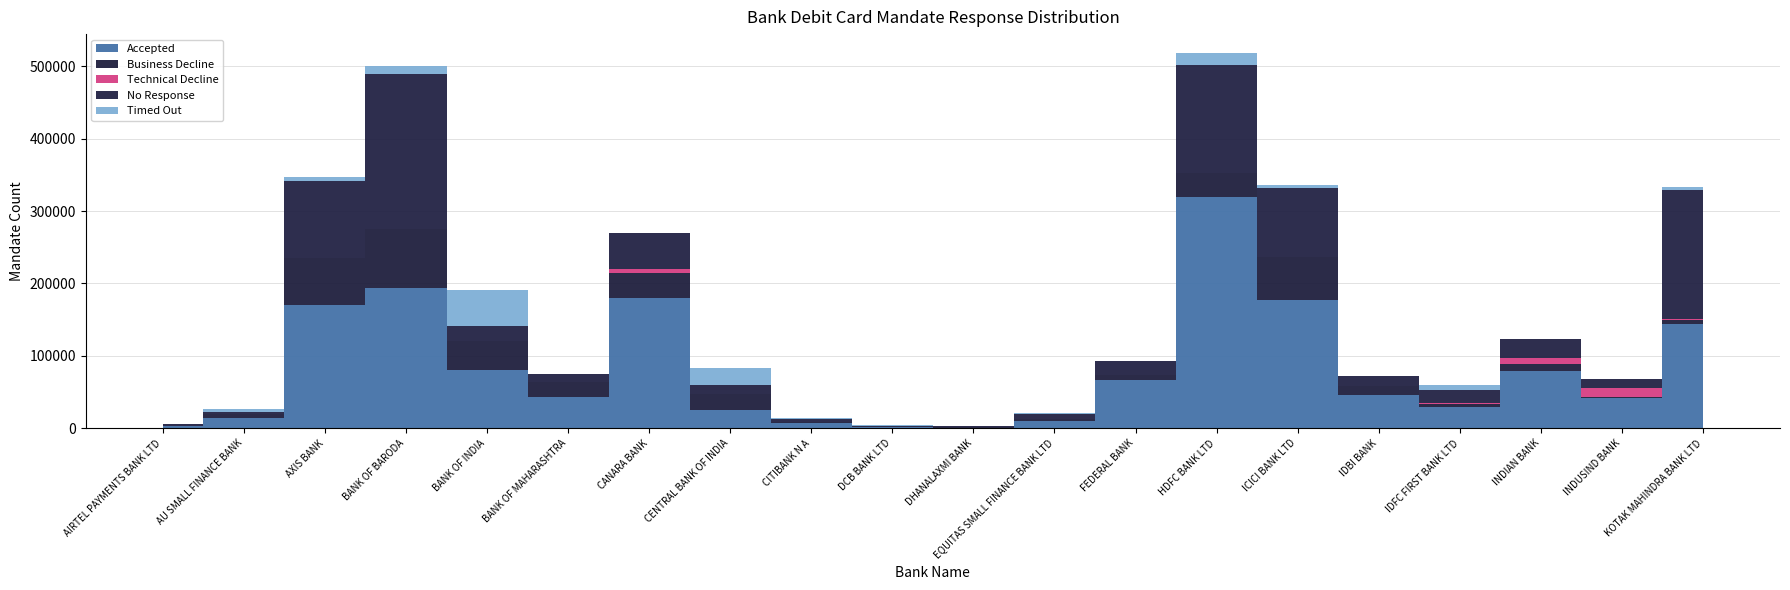

Reading left to right, extract all data points from this chart.

Accepted: AIRTEL PAYMENTS BANK LTD=3007	AU SMALL FINANCE BANK=14281	AXIS BANK=170864	BANK OF BARODA=193832	BANK OF INDIA=80643	BANK OF MAHARASHTRA=42555	CANARA BANK=179784	CENTRAL BANK OF INDIA=24657	CITIBANK N A=7835	DCB BANK LTD=1299	DHANALAXMI BANK=1087	EQUITAS SMALL FINANCE BANK LTD=9733	FEDERAL BANK=66086	HDFC BANK LTD=319147	ICICI BANK LTD=176844	IDBI BANK=45688	IDFC FIRST BANK LTD=29817	INDIAN BANK=78442	INDUSIND BANK=42235	KOTAK MAHINDRA BANK LTD=143675
Business Decline: AIRTEL PAYMENTS BANK LTD=425	AU SMALL FINANCE BANK=5545	AXIS BANK=63741	BANK OF BARODA=81758	BANK OF INDIA=39313	BANK OF MAHARASHTRA=20818	CANARA BANK=34386	CENTRAL BANK OF INDIA=22821	CITIBANK N A=807	DCB BANK LTD=1010	DHANALAXMI BANK=557	EQUITAS SMALL FINANCE BANK LTD=3187	FEDERAL BANK=6991	HDFC BANK LTD=33099	ICICI BANK LTD=59465	IDBI BANK=12534	IDFC FIRST BANK LTD=4391	INDIAN BANK=10394	INDUSIND BANK=1007	KOTAK MAHINDRA BANK LTD=5594
Technical Decline: AIRTEL PAYMENTS BANK LTD=270	AU SMALL FINANCE BANK=23	AXIS BANK=19	BANK OF BARODA=2	BANK OF INDIA=0	BANK OF MAHARASHTRA=108	CANARA BANK=5530	CENTRAL BANK OF INDIA=448	CITIBANK N A=500	DCB BANK LTD=0	DHANALAXMI BANK=24	EQUITAS SMALL FINANCE BANK LTD=0	FEDERAL BANK=351	HDFC BANK LTD=27	ICICI BANK LTD=18	IDBI BANK=90	IDFC FIRST BANK LTD=125	INDIAN BANK=8484	INDUSIND BANK=12010	KOTAK MAHINDRA BANK LTD=1361
No Response: AIRTEL PAYMENTS BANK LTD=1761	AU SMALL FINANCE BANK=3278	AXIS BANK=106140	BANK OF BARODA=213100	BANK OF INDIA=20675	BANK OF MAHARASHTRA=11855	CANARA BANK=49461	CENTRAL BANK OF INDIA=11997	CITIBANK N A=3705	DCB BANK LTD=874	DHANALAXMI BANK=1886	EQUITAS SMALL FINANCE BANK LTD=6374	FEDERAL BANK=19744	HDFC BANK LTD=149610	ICICI BANK LTD=95457	IDBI BANK=13444	IDFC FIRST BANK LTD=18921	INDIAN BANK=25470	INDUSIND BANK=13331	KOTAK MAHINDRA BANK LTD=179010
Timed Out: AIRTEL PAYMENTS BANK LTD=7	AU SMALL FINANCE BANK=3187	AXIS BANK=5661	BANK OF BARODA=10943	BANK OF INDIA=49892	BANK OF MAHARASHTRA=74	CANARA BANK=285	CENTRAL BANK OF INDIA=23310	CITIBANK N A=1071	DCB BANK LTD=956	DHANALAXMI BANK=11	EQUITAS SMALL FINANCE BANK LTD=1427	FEDERAL BANK=141	HDFC BANK LTD=16410	ICICI BANK LTD=4626	IDBI BANK=85	IDFC FIRST BANK LTD=7172	INDIAN BANK=160	INDUSIND BANK=1	KOTAK MAHINDRA BANK LTD=4047